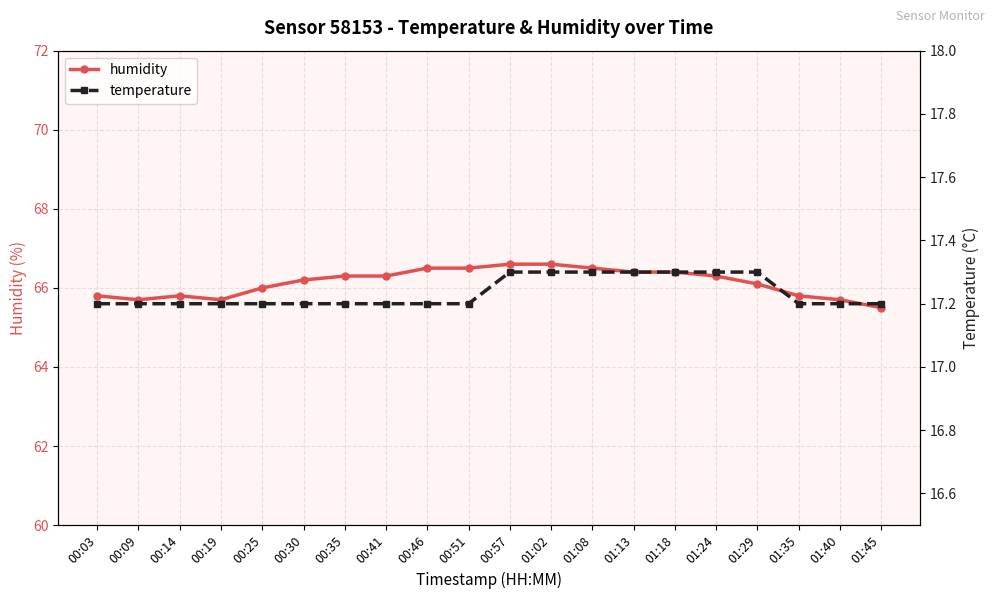

What is the sum of all humidity values?

1322.7